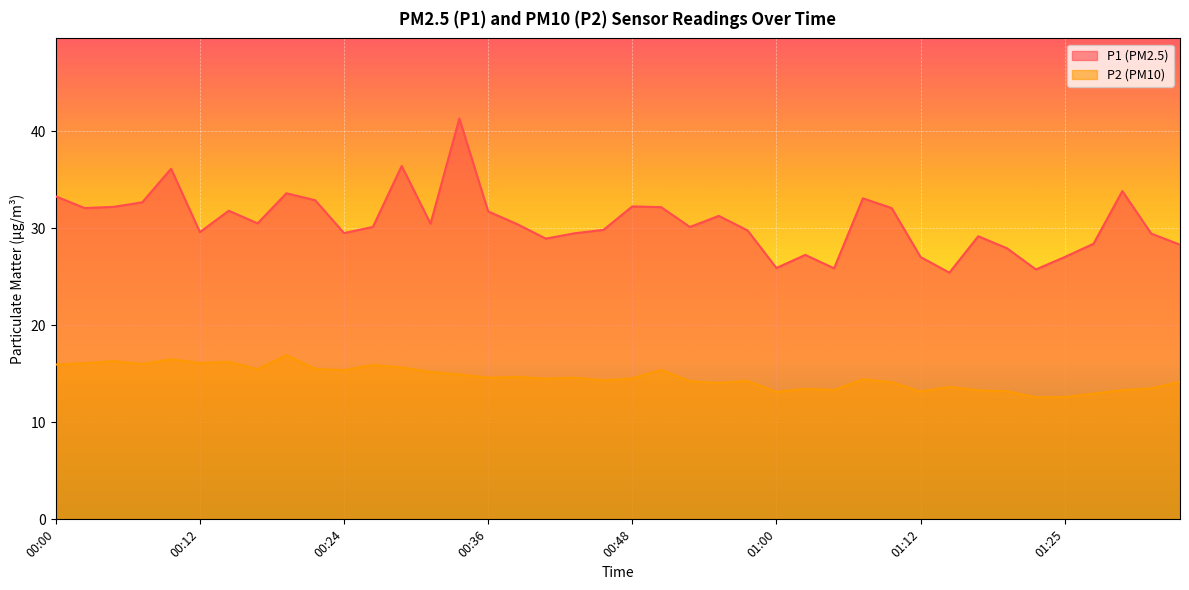

Reading left to right, what are all the values shown in this chart?

P1: 00:00=33.3	00:02=32.1	00:04=32.2	00:07=32.7	00:09=36.1	00:12=29.6	00:14=31.8	00:17=30.5	00:19=33.6	00:21=32.9	00:24=29.5	00:26=30.1	00:29=36.4	00:31=30.5	00:34=41.3	00:36=31.7	00:38=30.4	00:41=28.9	00:43=29.5	00:46=29.8	00:48=32.2	00:51=32.2	00:53=30.1	00:55=31.3	00:58=29.8	01:00=25.9	01:03=27.2	01:05=25.9	01:08=33.1	01:10=32.1	01:12=27.0	01:15=25.4	01:17=29.2	01:20=27.9	01:22=25.8	01:25=27.0	01:27=28.4	01:29=33.8	01:32=29.4	01:34=28.3
P2: 00:00=15.9	00:02=16.1	00:04=16.3	00:07=16.0	00:09=16.5	00:12=16.1	00:14=16.2	00:17=15.5	00:19=16.9	00:21=15.5	00:24=15.4	00:26=15.9	00:29=15.7	00:31=15.2	00:34=14.9	00:36=14.6	00:38=14.7	00:41=14.5	00:43=14.6	00:46=14.3	00:48=14.5	00:51=15.4	00:53=14.2	00:55=14.1	00:58=14.3	01:00=13.1	01:03=13.4	01:05=13.3	01:08=14.4	01:10=14.1	01:12=13.2	01:15=13.7	01:17=13.3	01:20=13.2	01:22=12.6	01:25=12.6	01:27=12.9	01:29=13.3	01:32=13.5	01:34=14.2